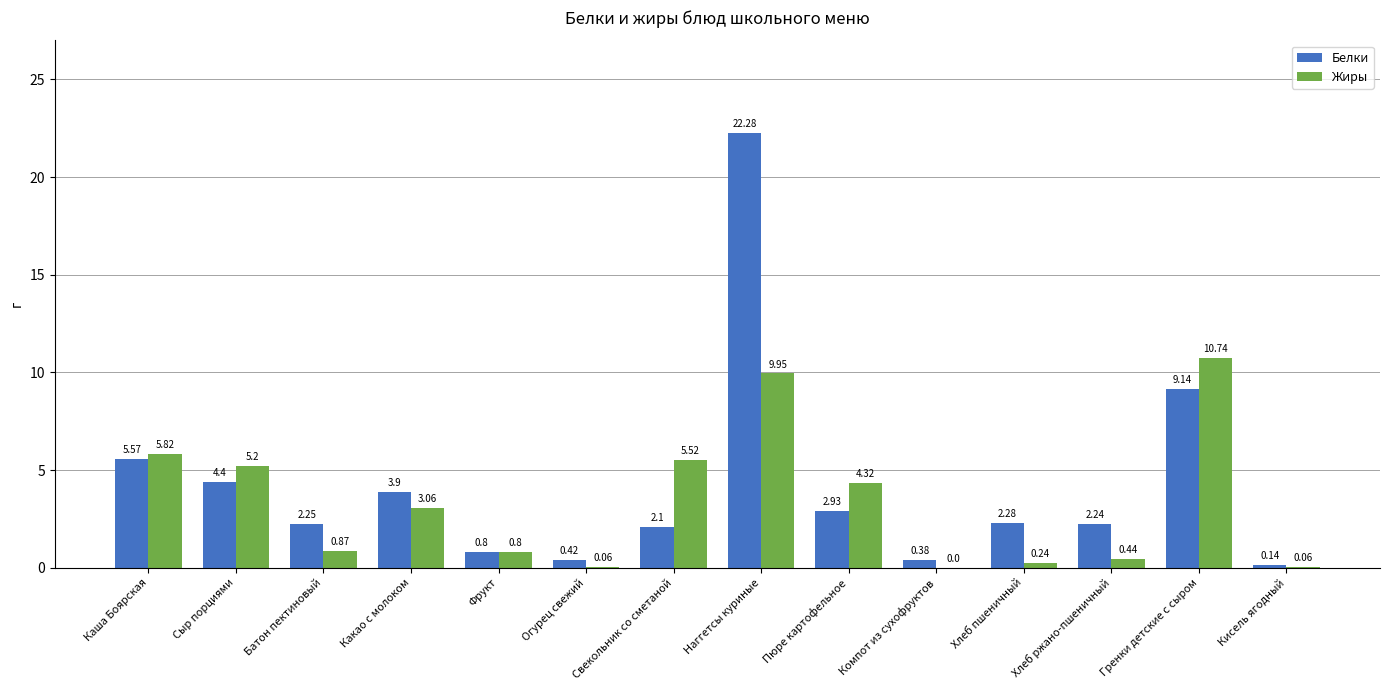

How many series are shown in this chart?

2